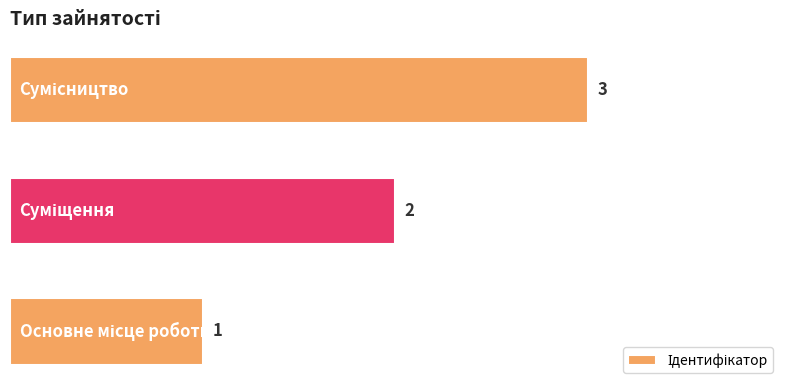

Count the values in the range 1 to 3.

3